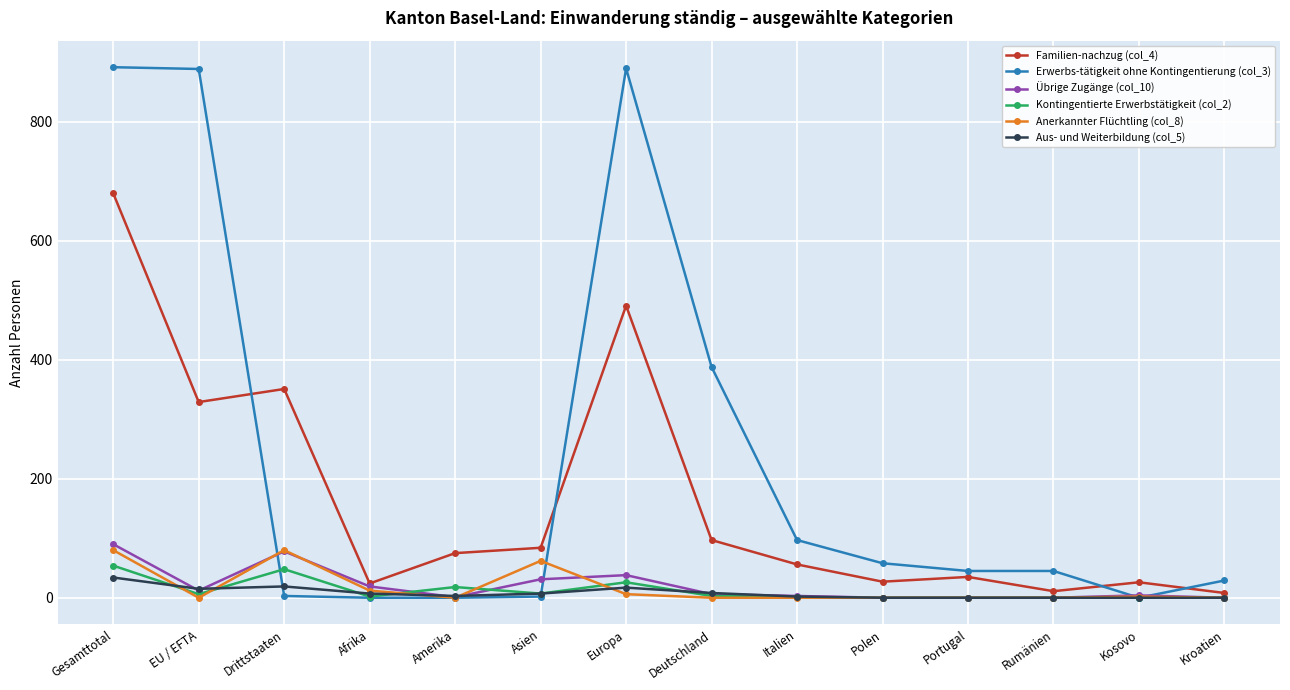

What value does the Familien-nachzug (col_4) series have at Deutschland, to the nearest 10?

100